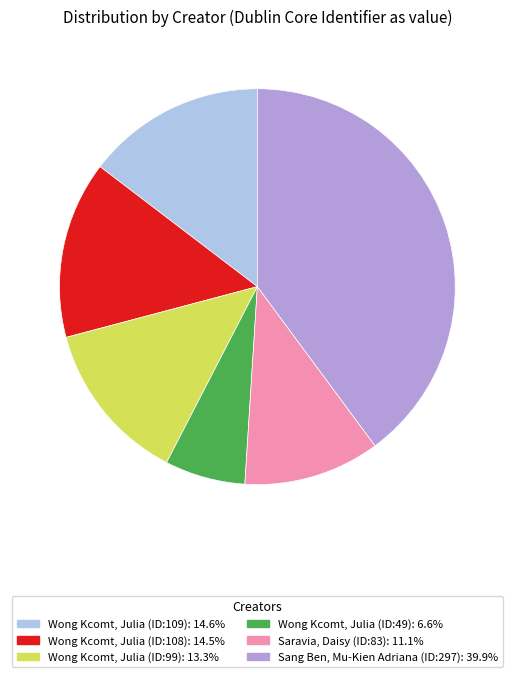

Does any single category account for the majority?

No